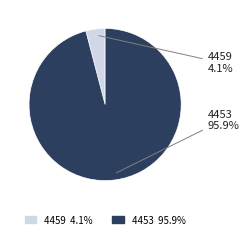

Which slice is the largest?

4453